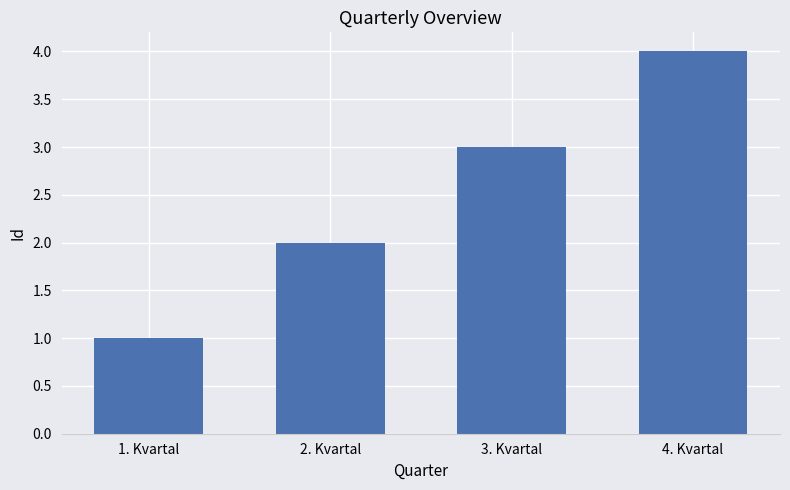

Where is the data nearest to the value 2?

2. Kvartal